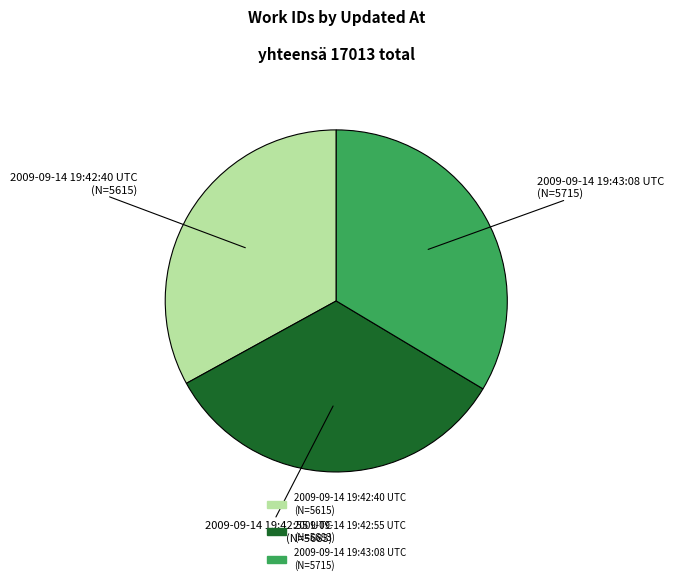

Does 2009-09-14 19:42:55 UTC represent more than half of the total?

No